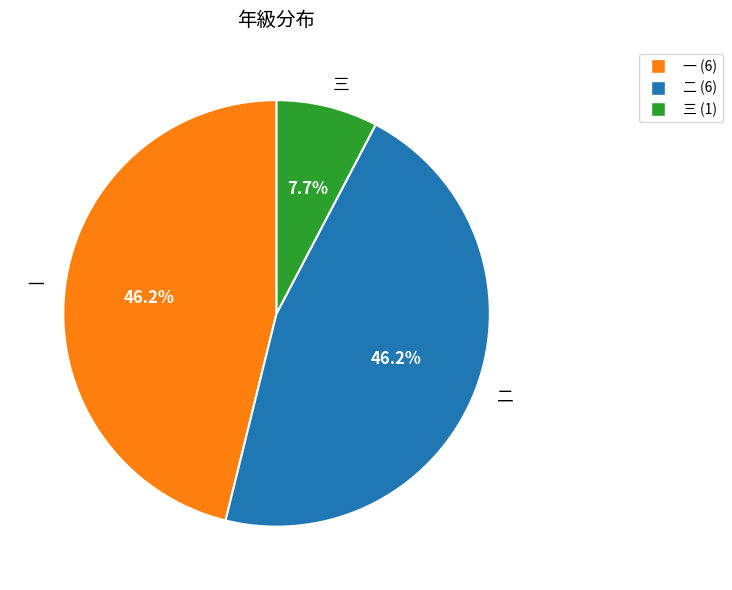

Do 三 and 一 together represent more than half of the pie?

Yes